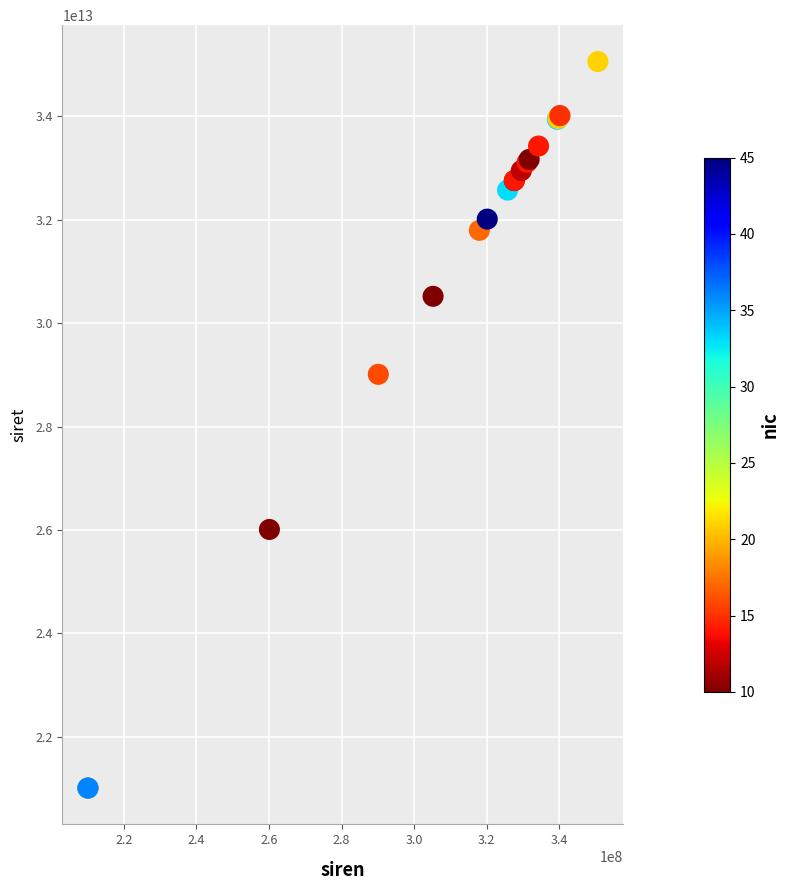

What Y value in the scatter plot is closest to 28034802100015?

29010200300016